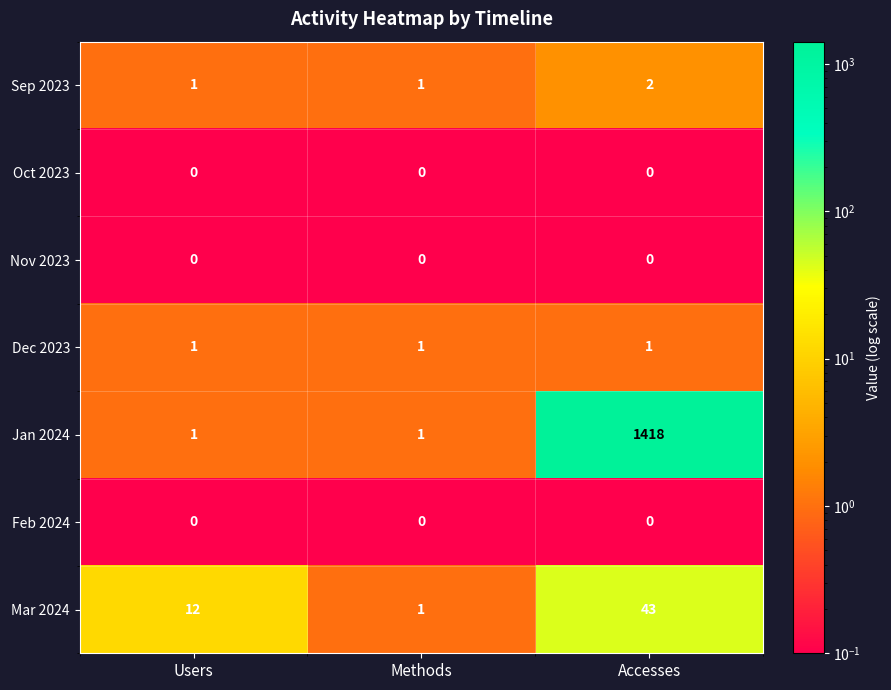

The value of Jan 2024 at Methods is 1. True or false?

True